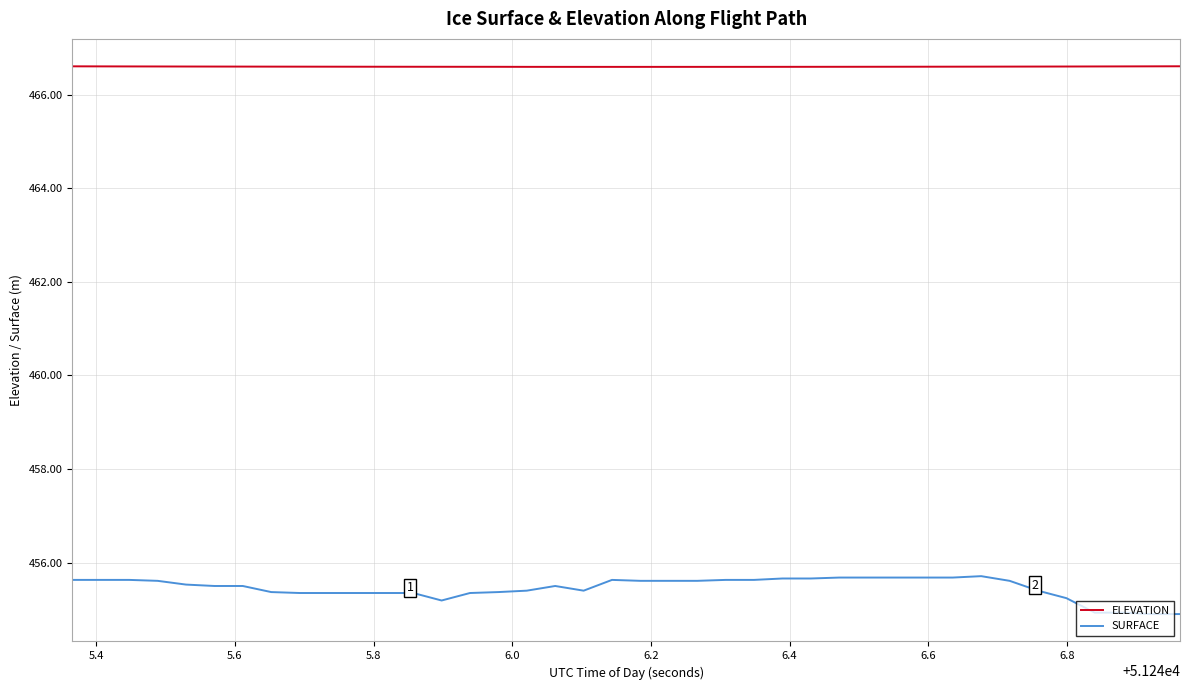

True or false: SURFACE and ELEVATION intersect in this chart.

False